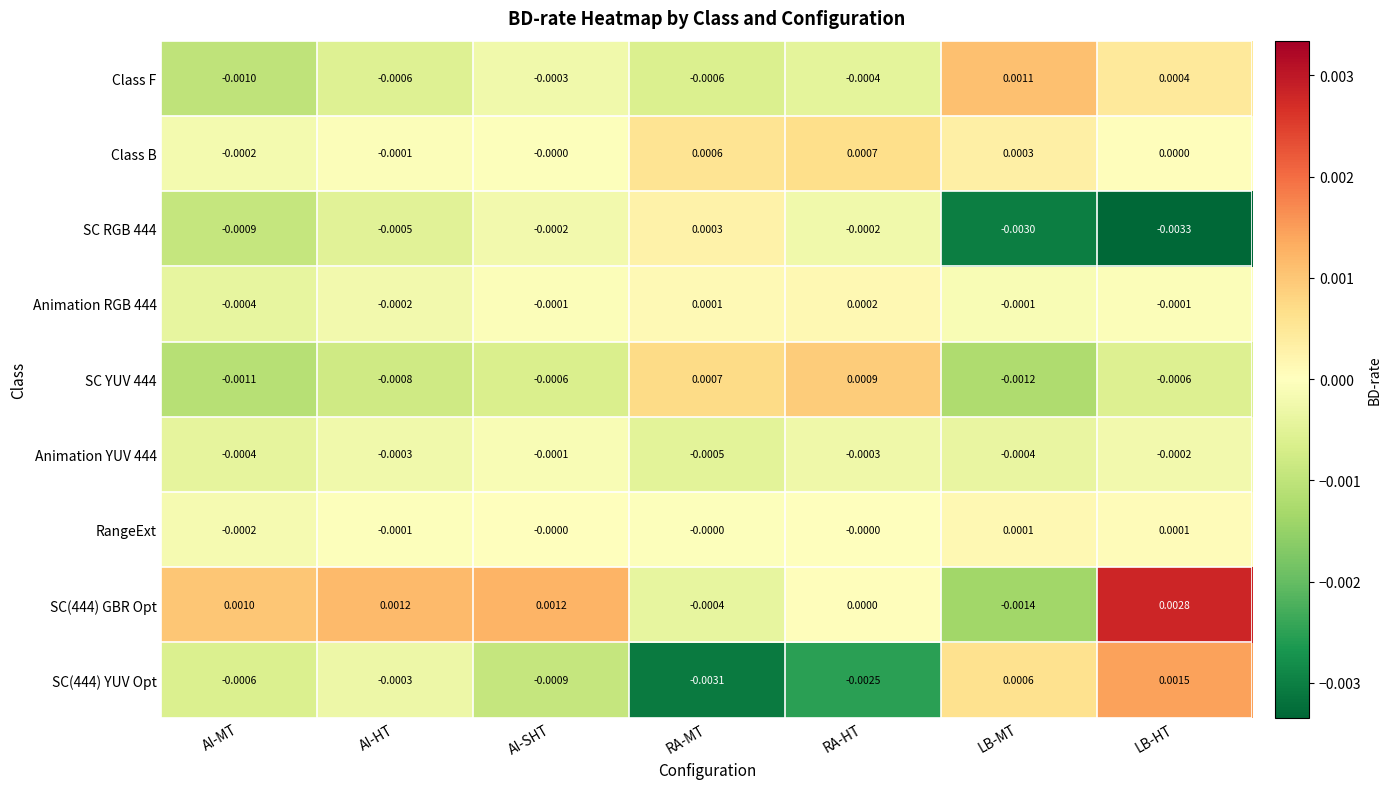

At which label does SC YUV 444 first exceed 0?

RA-MT